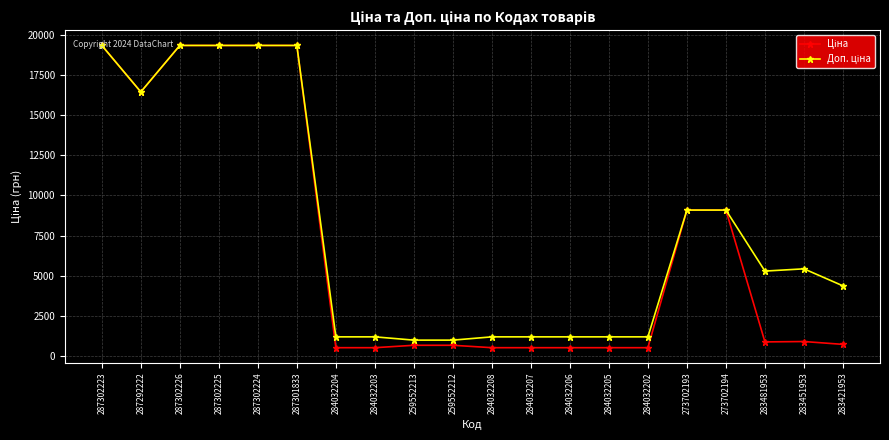

Does the chart have visible grid lines?

Yes